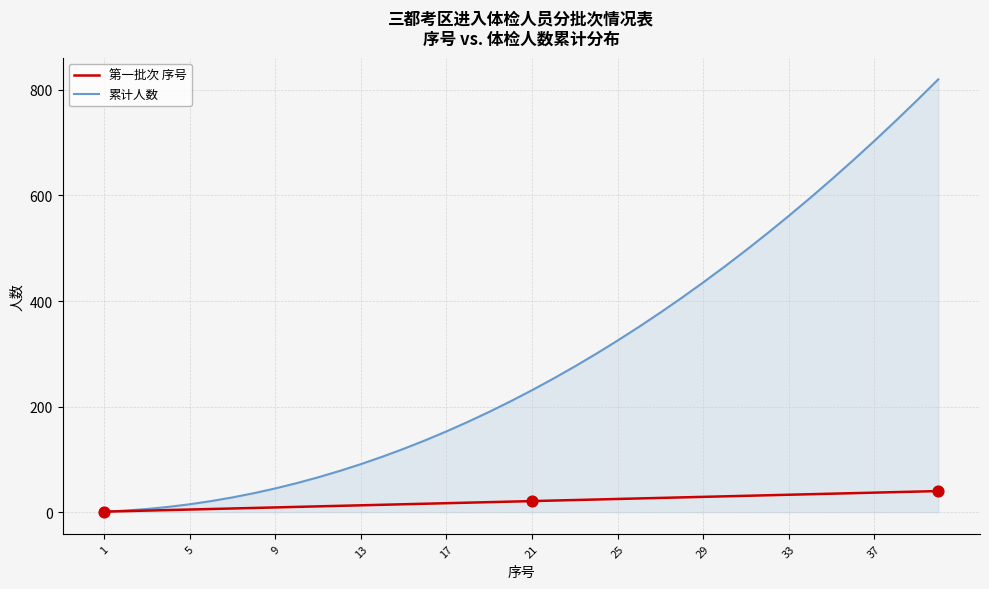

Which series has the largest range (max minus min)?

累计人数